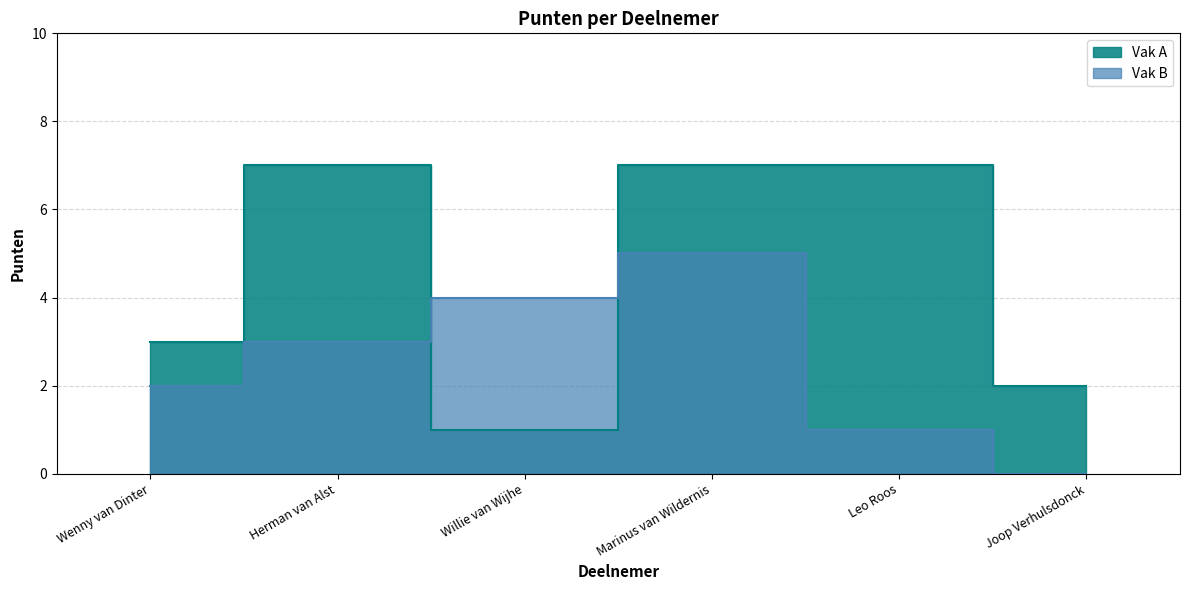

True or false: Vak A has a value of 0 at Willie van Wijhe.

False